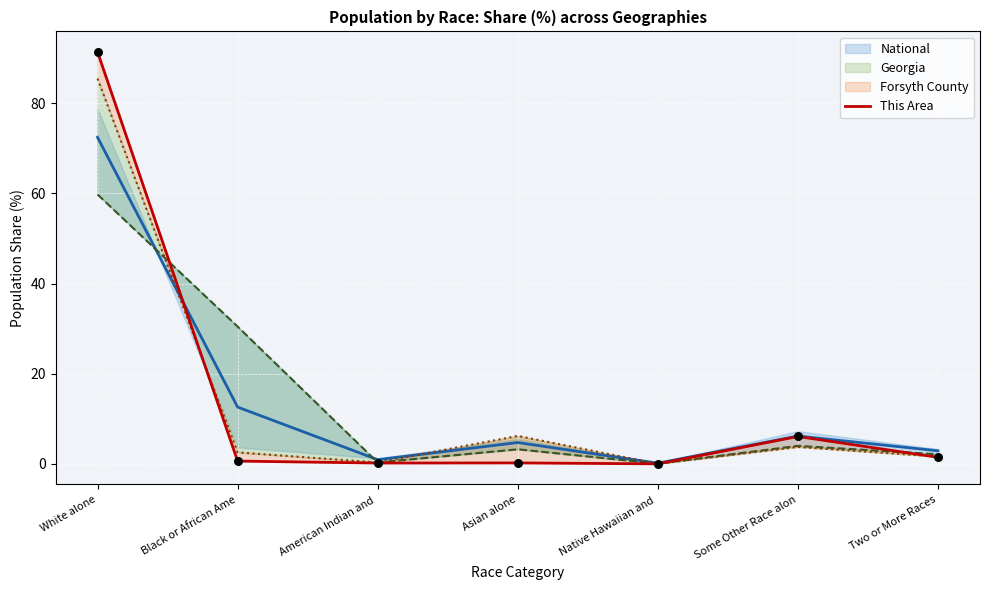

What is the change in value from Black or African Ame to Some Other Race alon?

+5.5